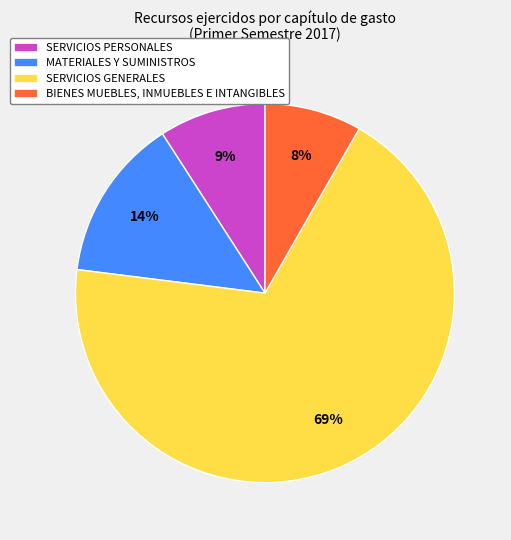

Does any single category account for the majority?

Yes